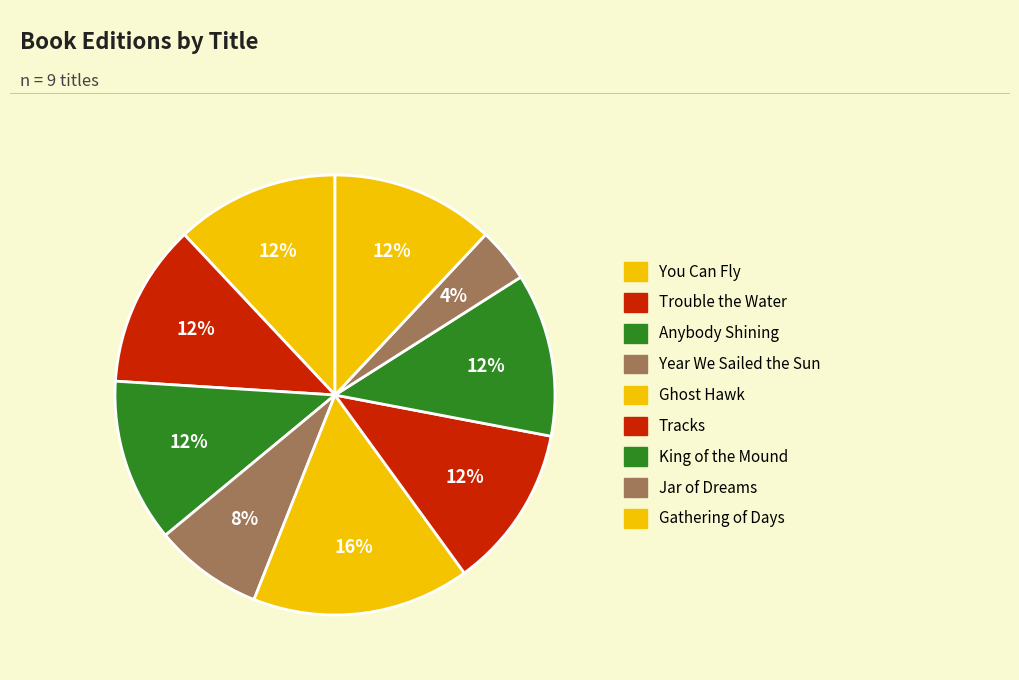

Count the number of slices in the pie.

9